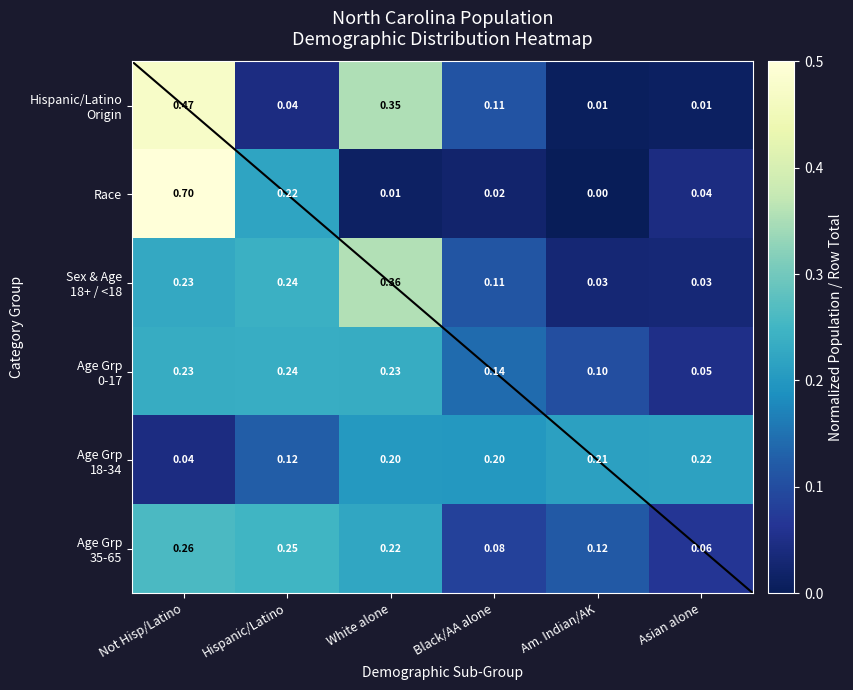

Which series changed the most between Not Hisp/Latino and White alone?

Race